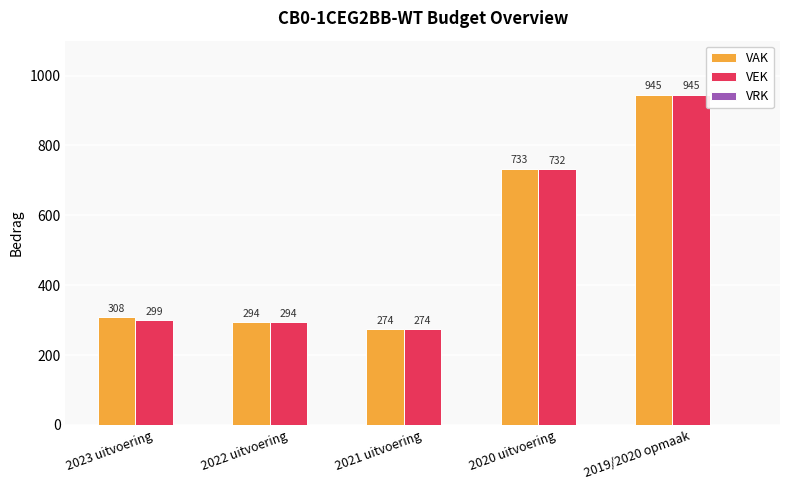

How many bars are there in total?

10